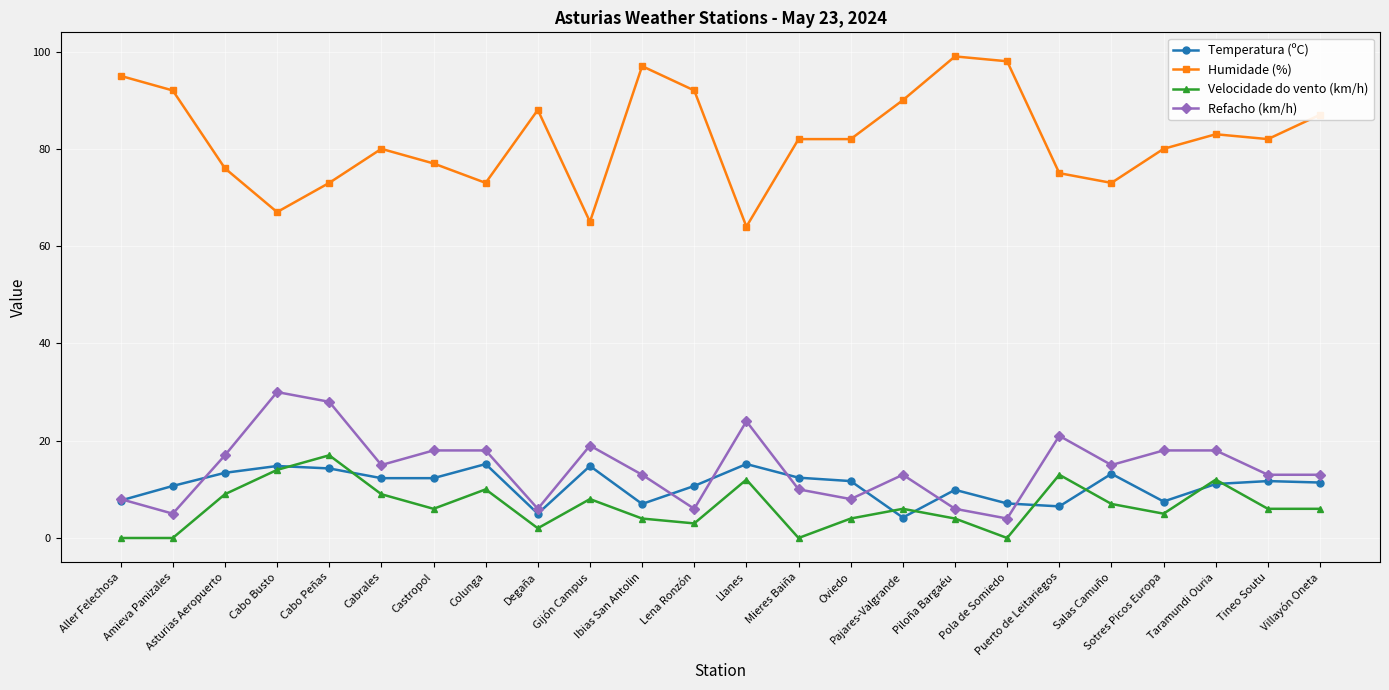

True or false: Refacho (km/h) and Humidade (%) cross at least once.

False